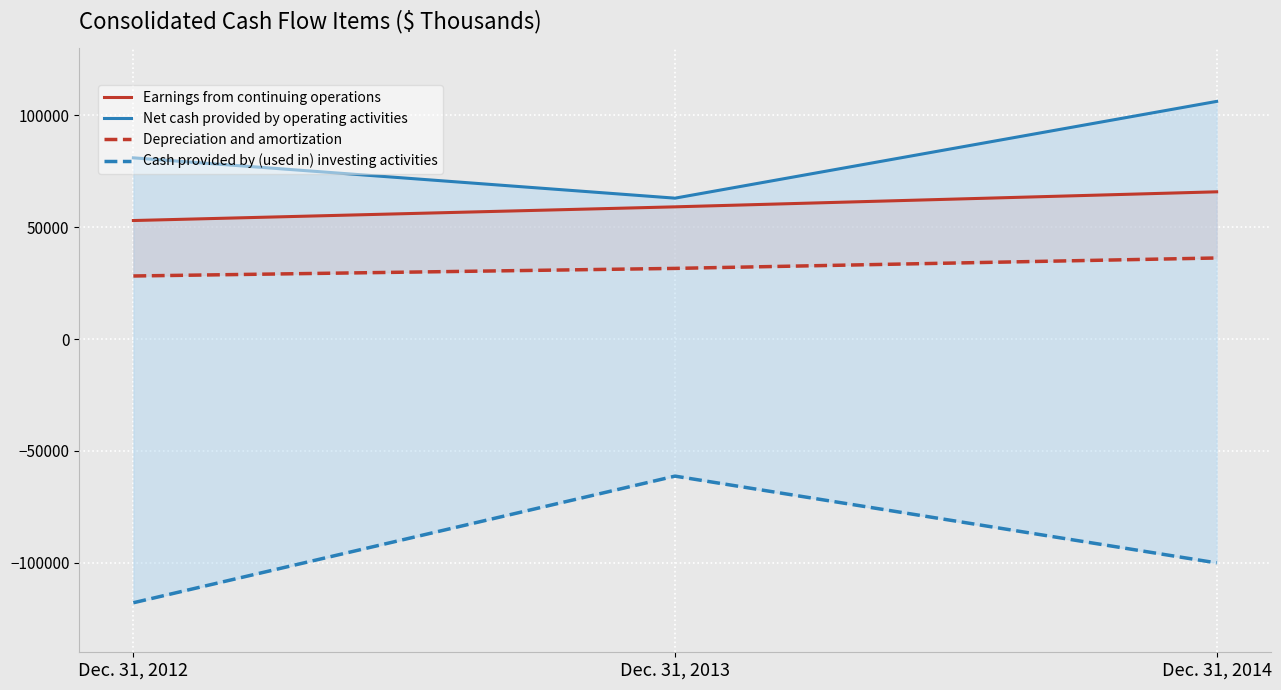

Between Dec. 31, 2012 and Dec. 31, 2014, which series saw the biggest shift?

Net cash provided by operating activities